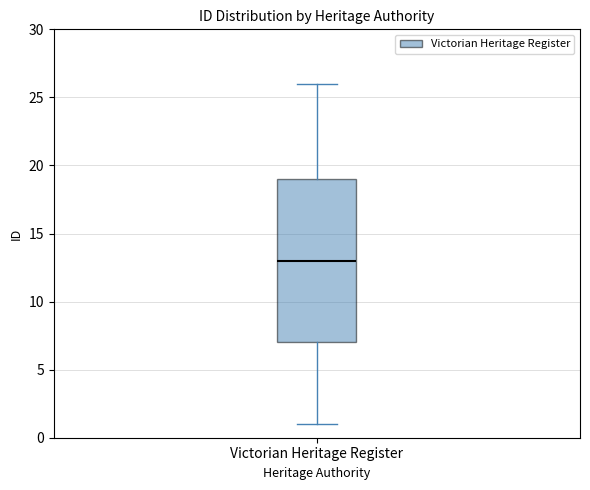

Read this box plot against the y-axis: the position of the median line, the range covered by the box, and the ends of both whiskers. The values are not printed on the chart, so give them approximately, as read against the axis.

median 13, box 7 to 19, whiskers 1 to 26